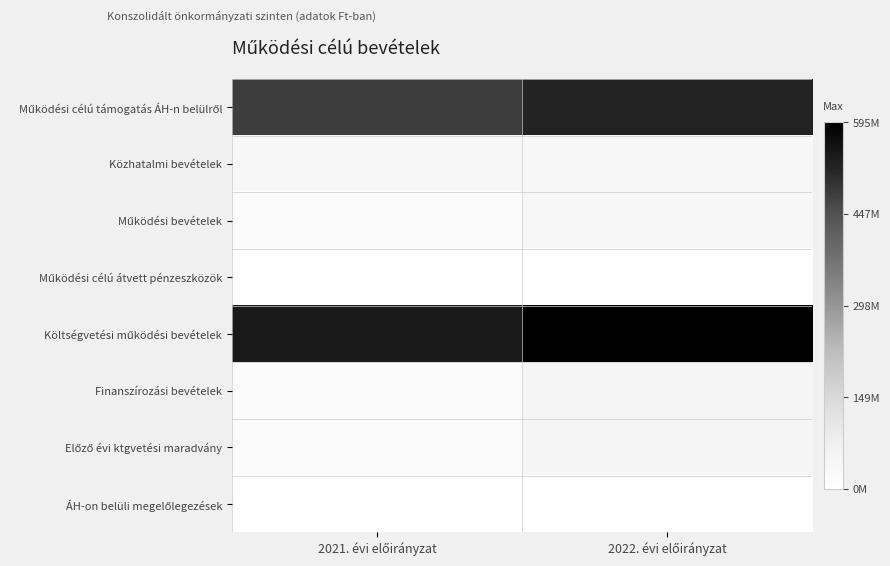

Which series has the widest spread of values?

Költségvetési működési bevételek